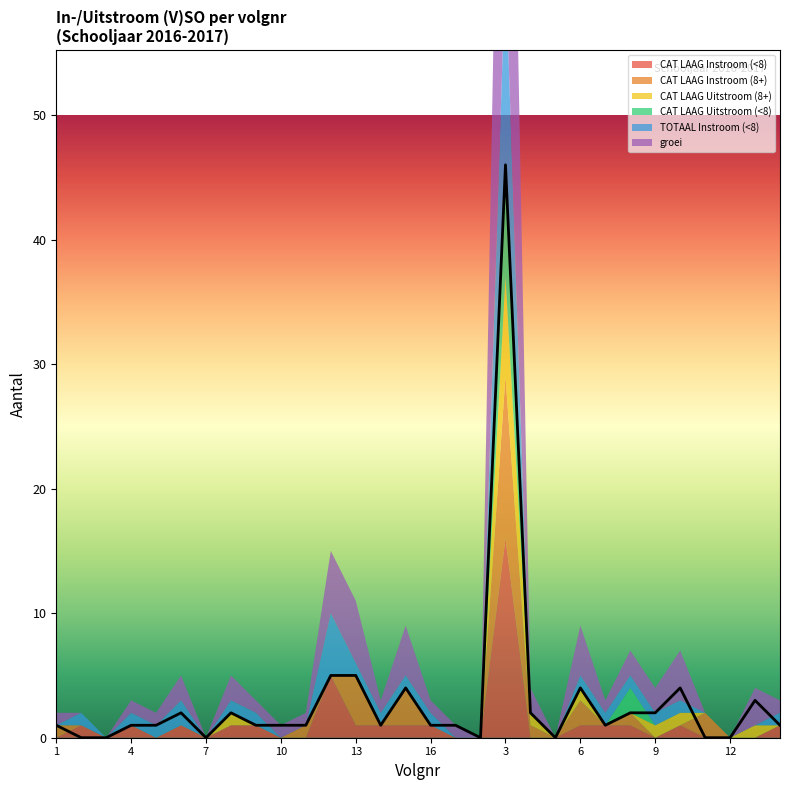

Read the CAT LAAG Instroom (8+) value at 8.

1